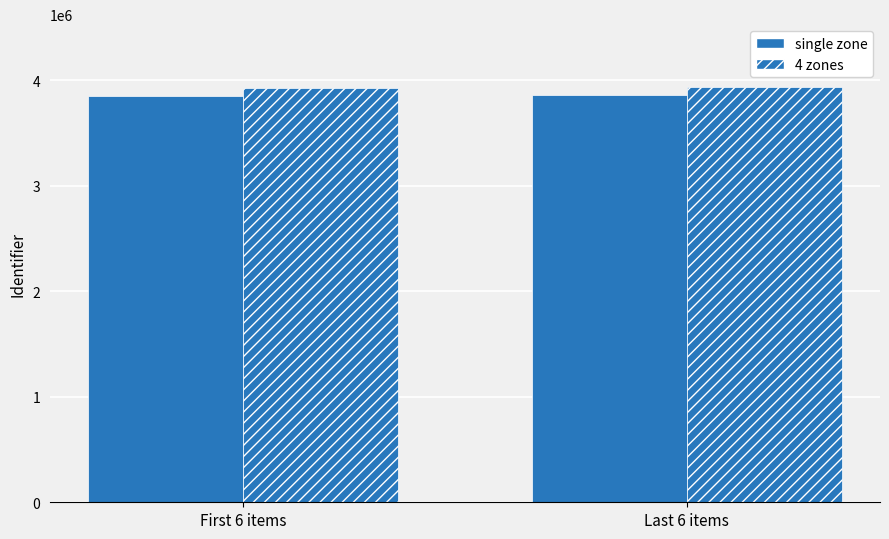

What is the difference between the maximum and minimum values in the 4 zones series?

16081.0